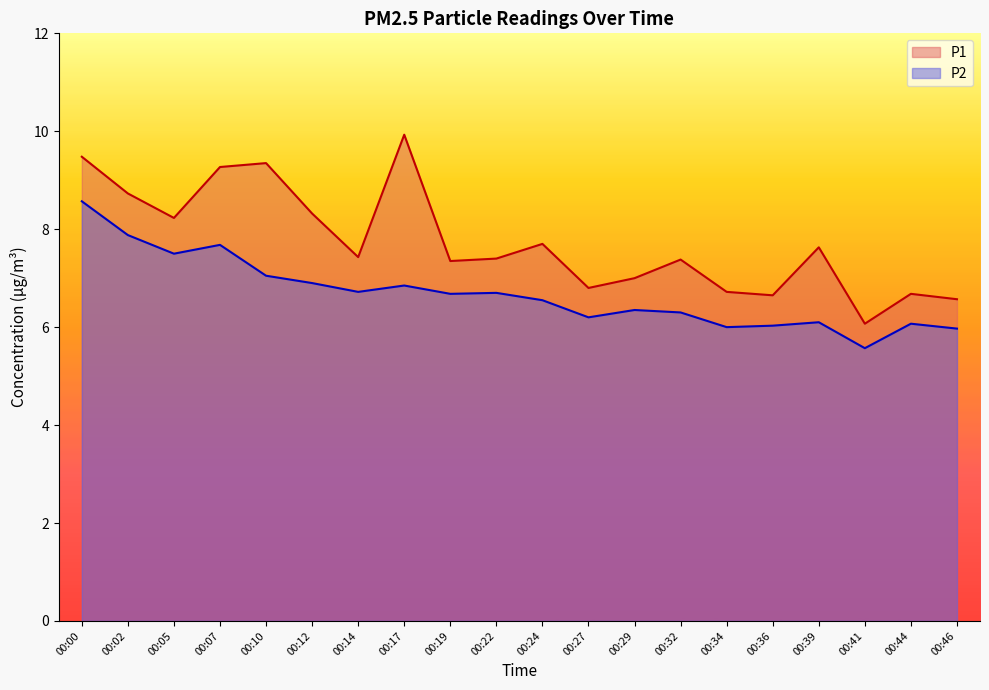

What is the difference between the maximum and minimum values in the P2 series?

3.0